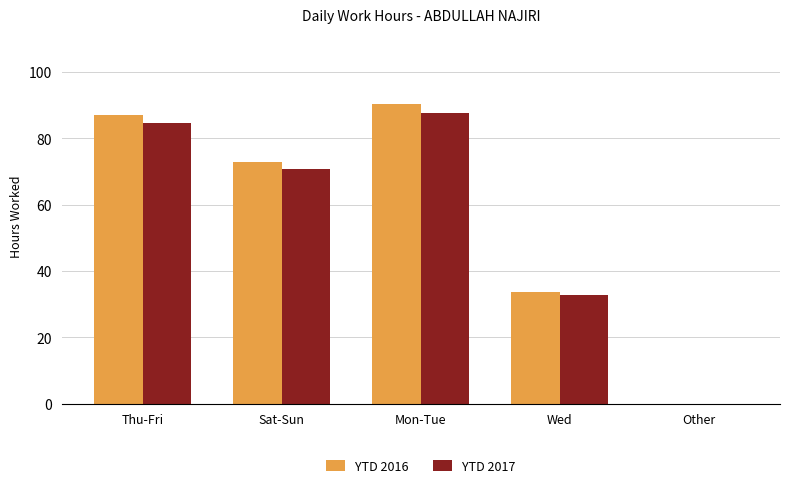

What value does the YTD 2017 series have at Thu-Fri?

84.5